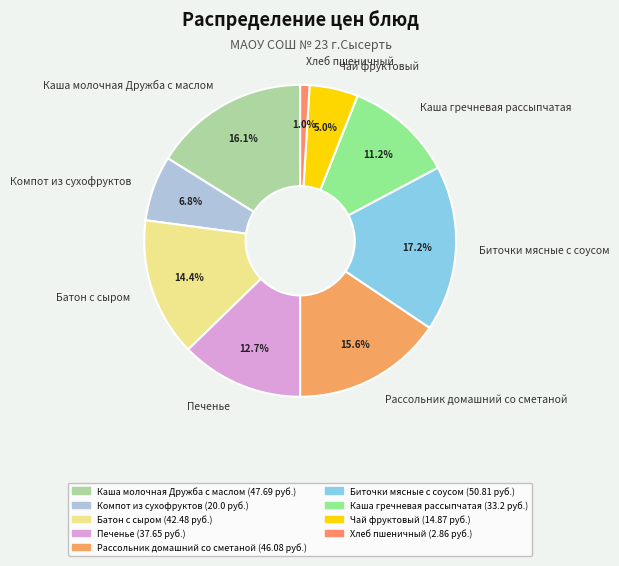

Which category has the smallest portion of the pie?

Хлеб пшеничный